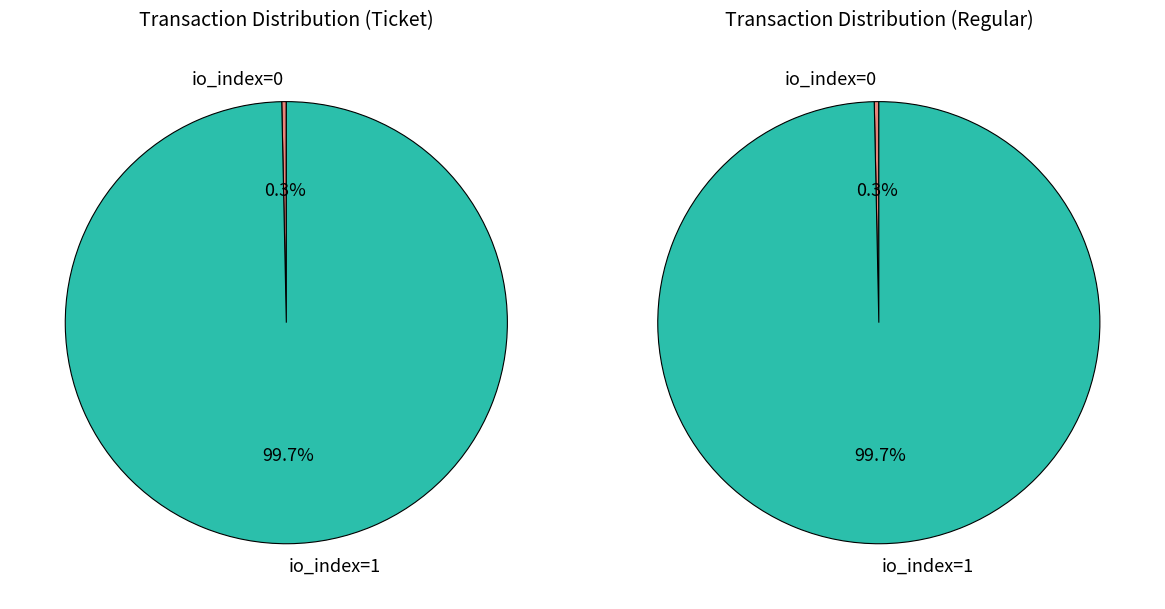

Is it true that io_index=1 is 93% of the pie?

False